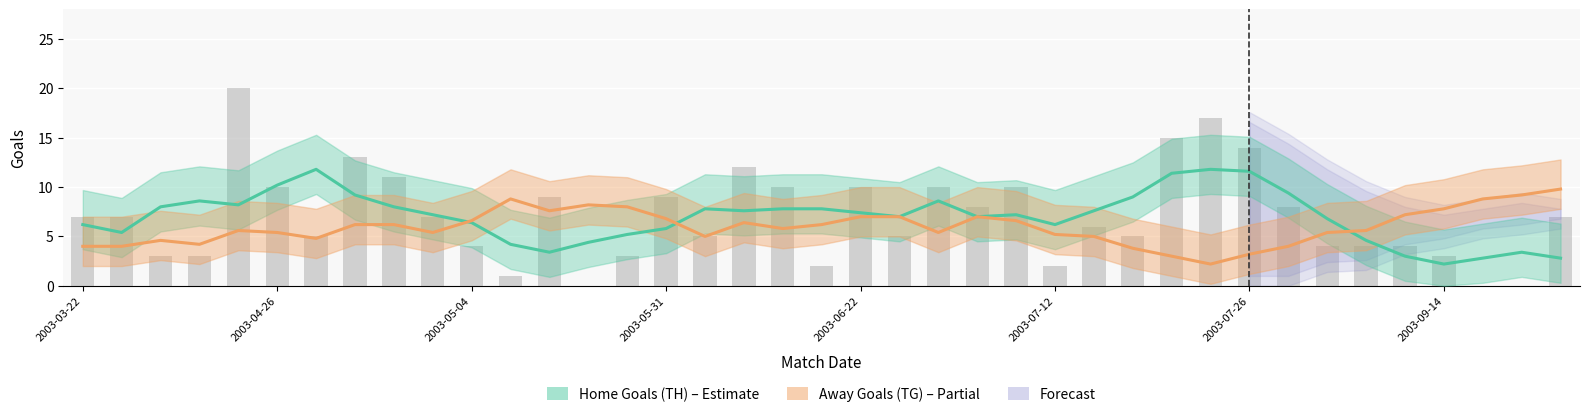

What is the sum of the values at 18 and 37?

10